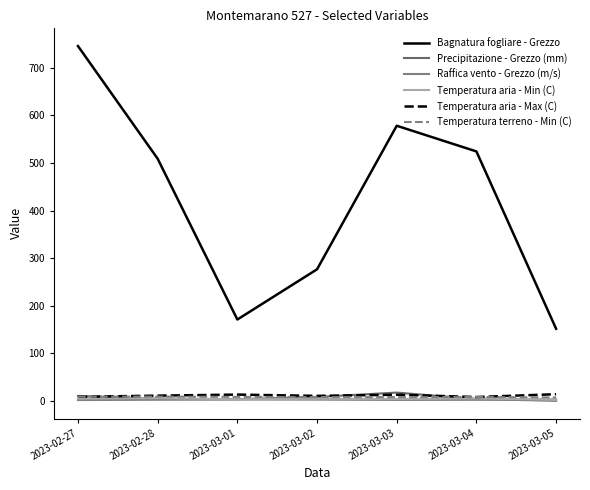

At 2023-03-01, list the series in order from smallest to largest.

Raffica vento - Grezzo (m/s), Temperatura aria - Min (C), Precipitazione - Grezzo (mm), Temperatura terreno - Min (C), Temperatura aria - Max (C), Bagnatura fogliare - Grezzo